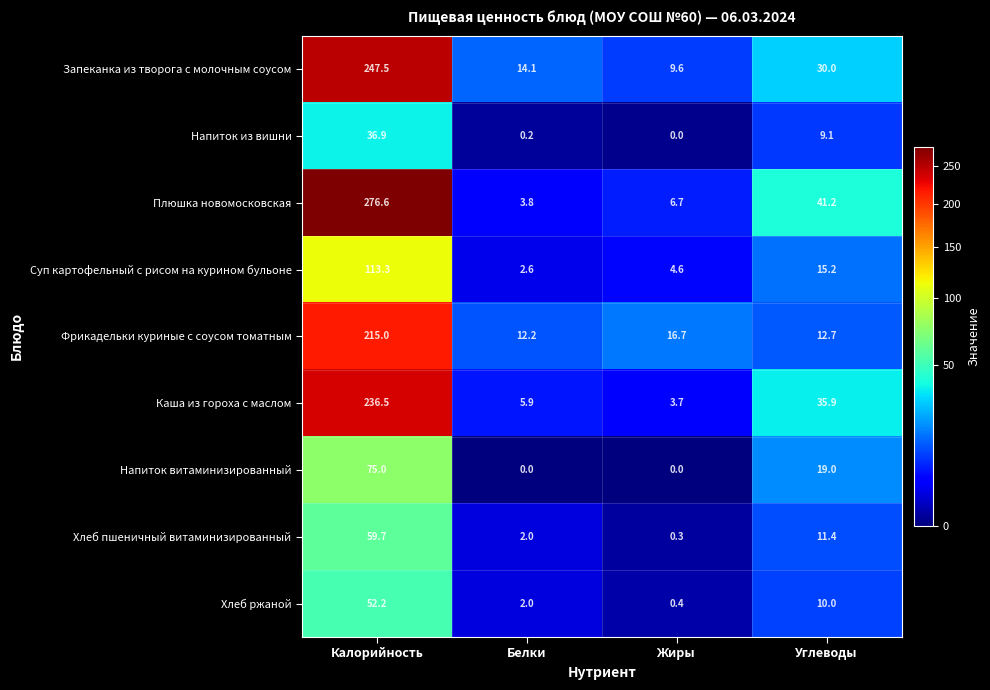

What is the greatest value displayed?

276.6